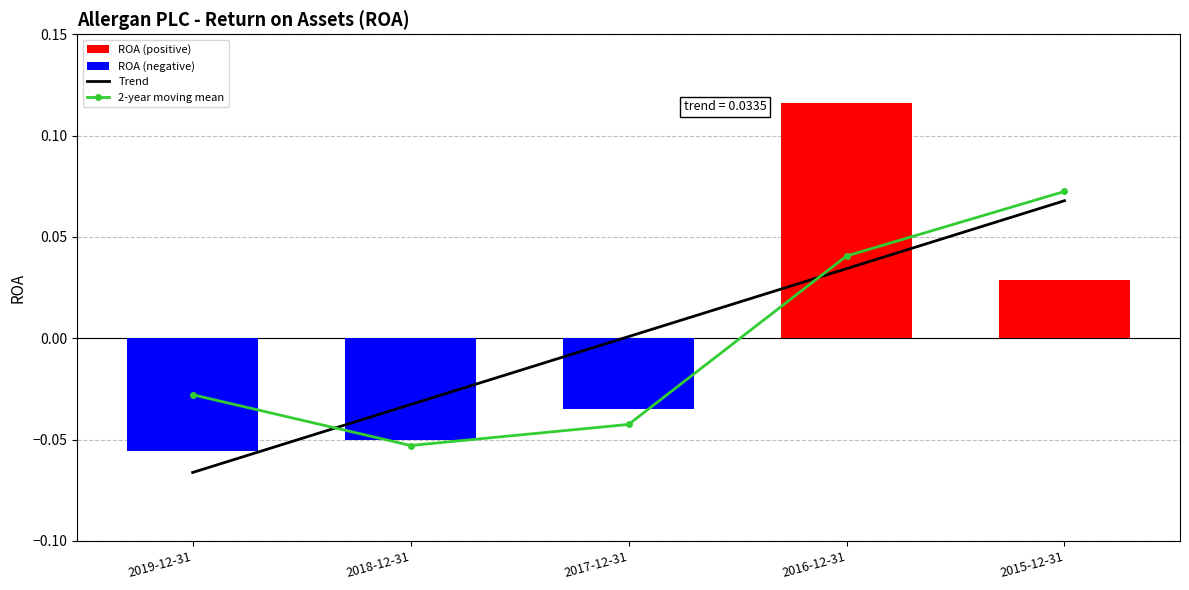

What is the difference between the maximum and second lowest values in the 2-year moving mean series?

0.1